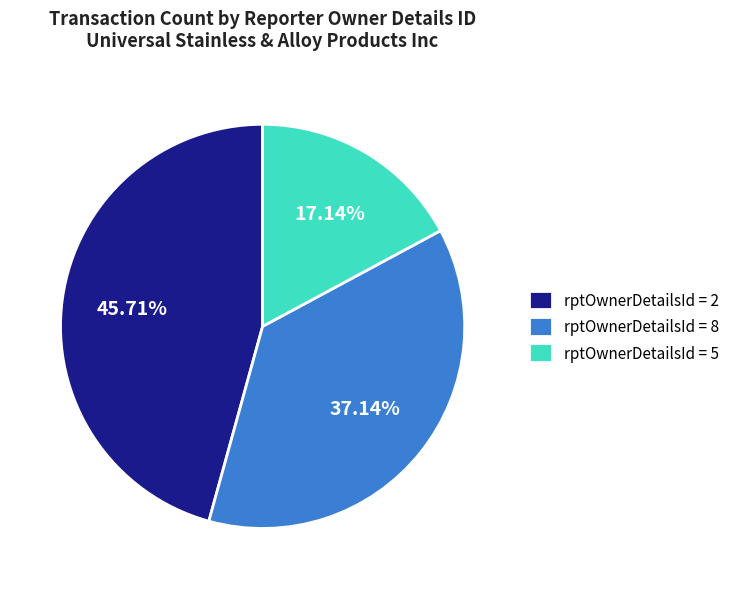

Between rptOwnerDetailsId = 8 and rptOwnerDetailsId = 5, which is larger?

rptOwnerDetailsId = 8